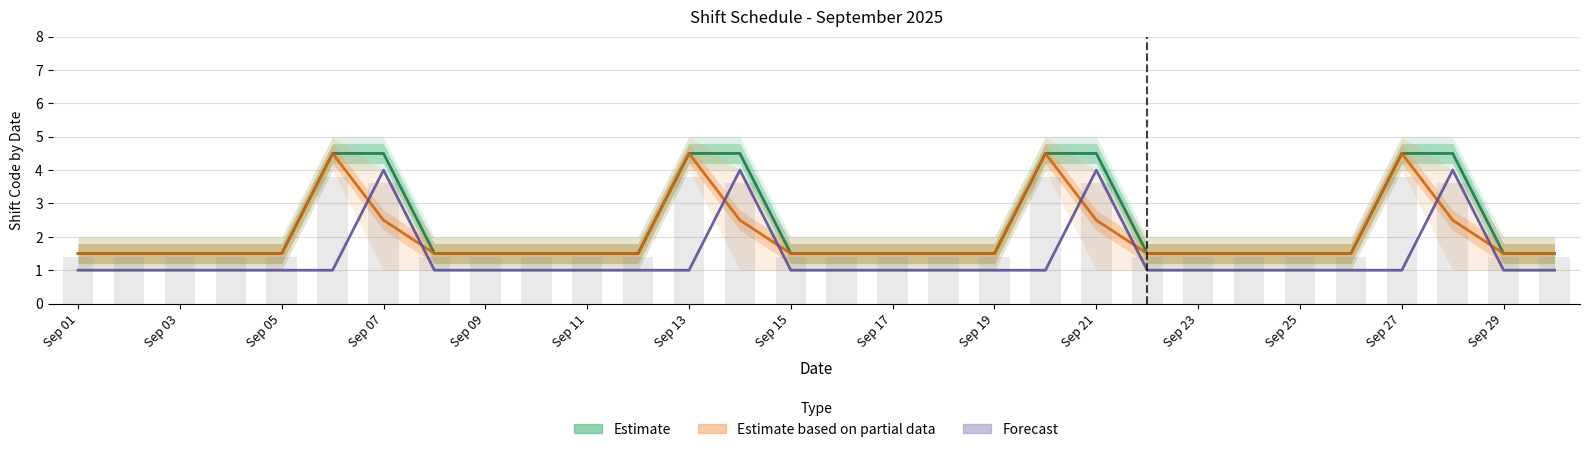

True or false: Estimate based on partial data has a value of 2.0 at Sep 27.

False